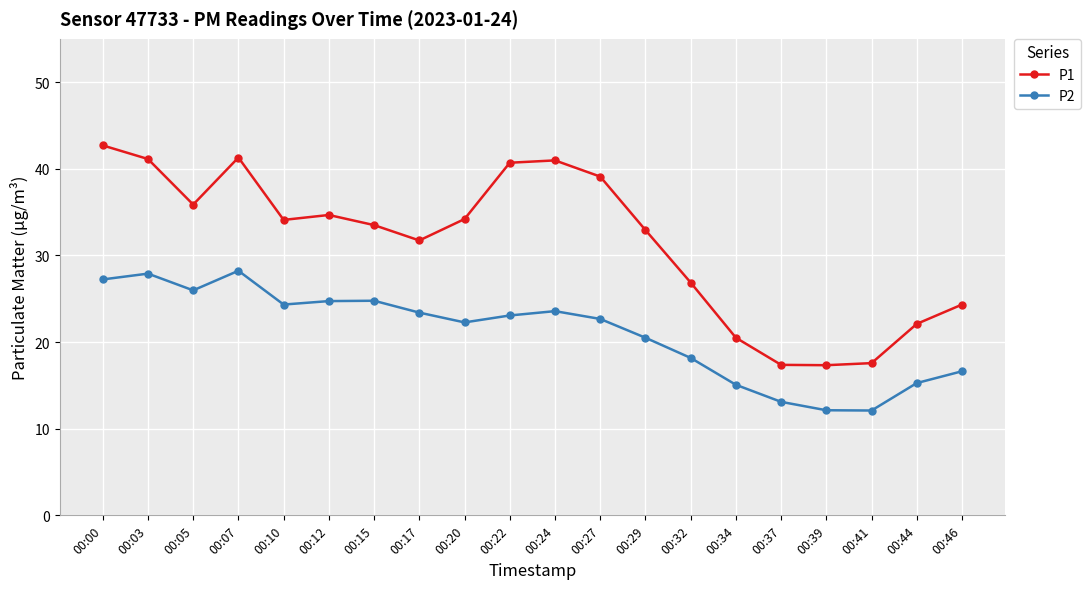

At which label is P1 closest to 30?

00:17